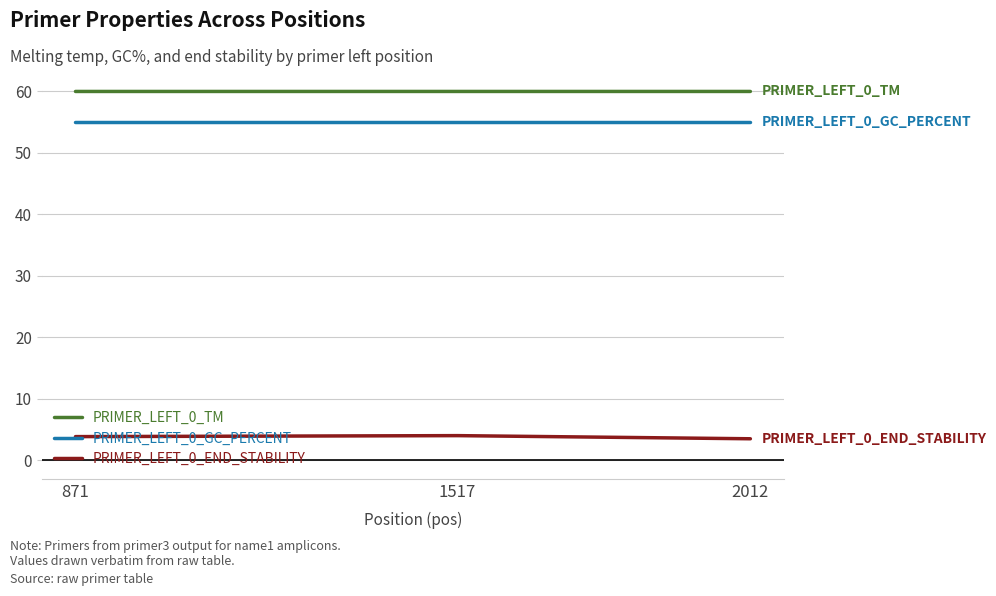

What is the minimum value shown in the chart?

3.5